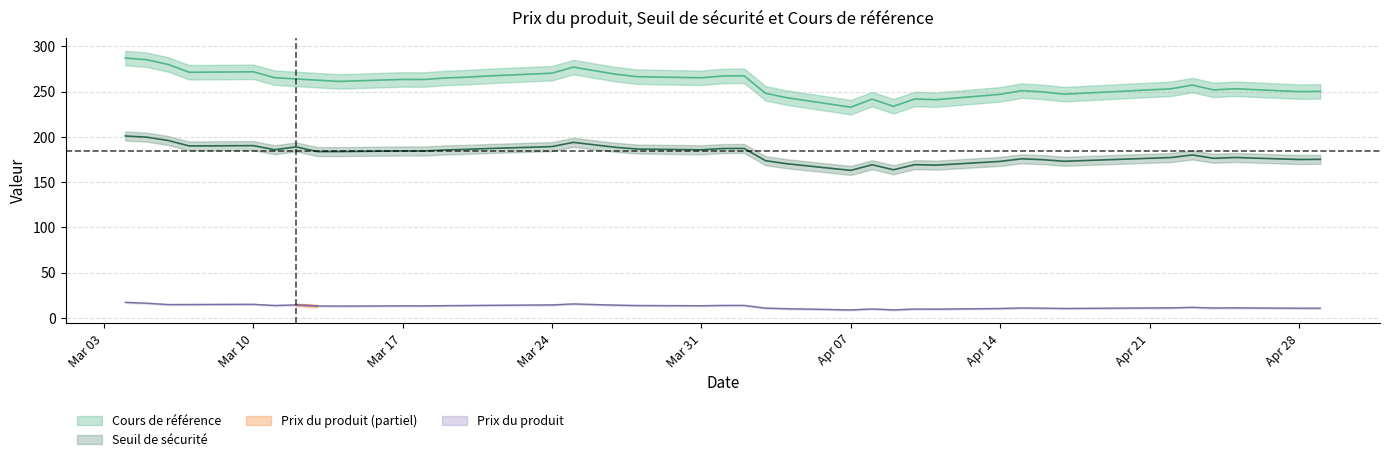

What is the total value across all series at 13?

420.9